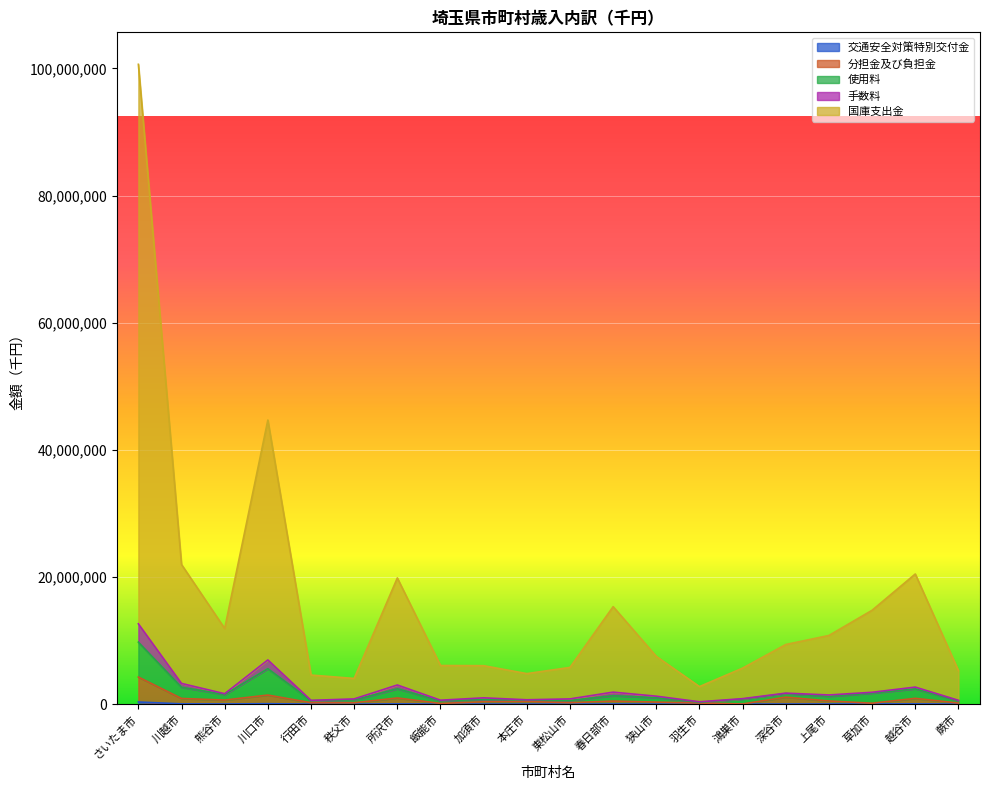

Is it true that 交通安全対策特別交付金 equals 10830 at 川越市?

False